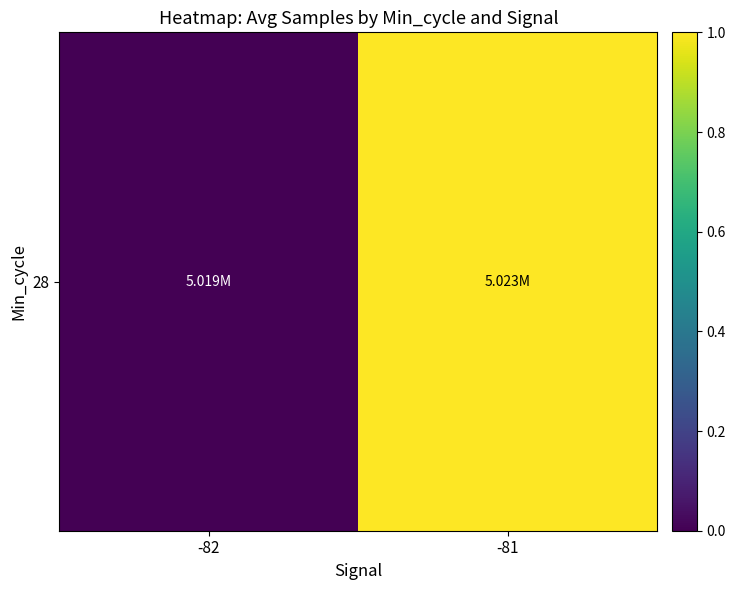

List the labels in order of value, largest first.

-81, -82